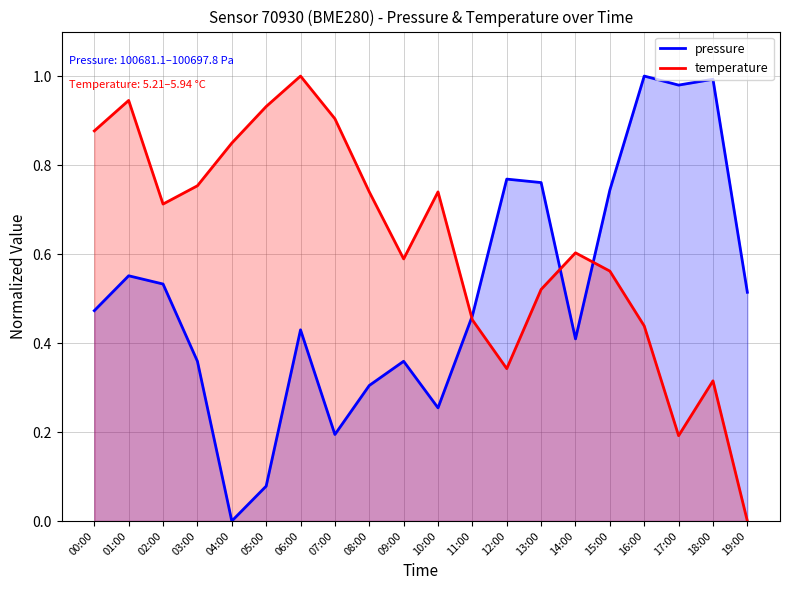

Reading left to right, list all the values displayed in this chart.

pressure: 00:00=0.5	01:00=0.6	02:00=0.5	03:00=0.4	04:00=0.0	05:00=0.1	06:00=0.4	07:00=0.2	08:00=0.3	09:00=0.4	10:00=0.3	11:00=0.5	12:00=0.8	13:00=0.8	14:00=0.4	15:00=0.7	16:00=1.0	17:00=1.0	18:00=1.0	19:00=0.5
temperature: 00:00=0.9	01:00=0.9	02:00=0.7	03:00=0.8	04:00=0.8	05:00=0.9	06:00=1.0	07:00=0.9	08:00=0.7	09:00=0.6	10:00=0.7	11:00=0.5	12:00=0.3	13:00=0.5	14:00=0.6	15:00=0.6	16:00=0.4	17:00=0.2	18:00=0.3	19:00=0.0